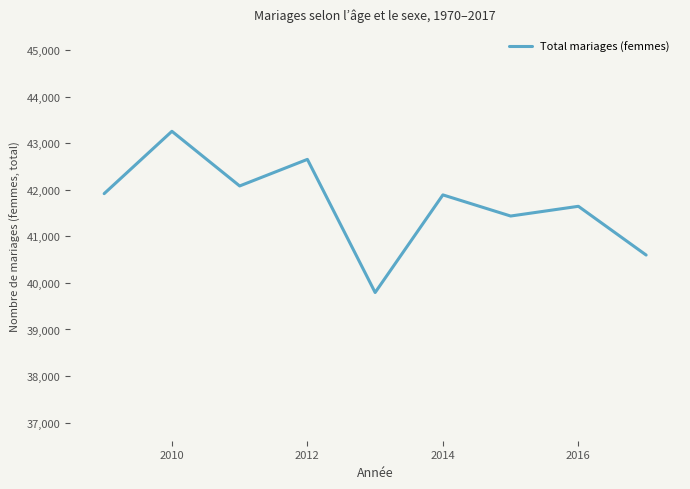

What is the difference between the maximum and minimum values?

3463